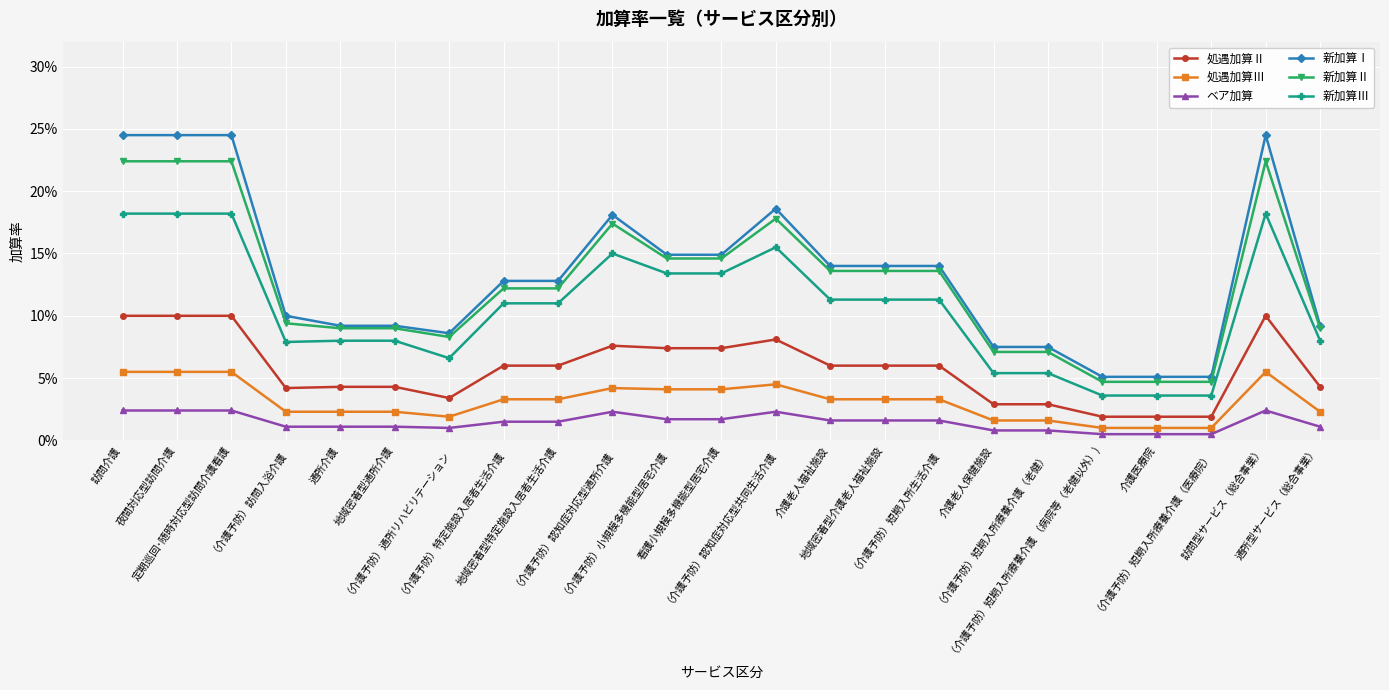

What is the label of the 4th point from the left?

（介護予防）訪問入浴介護